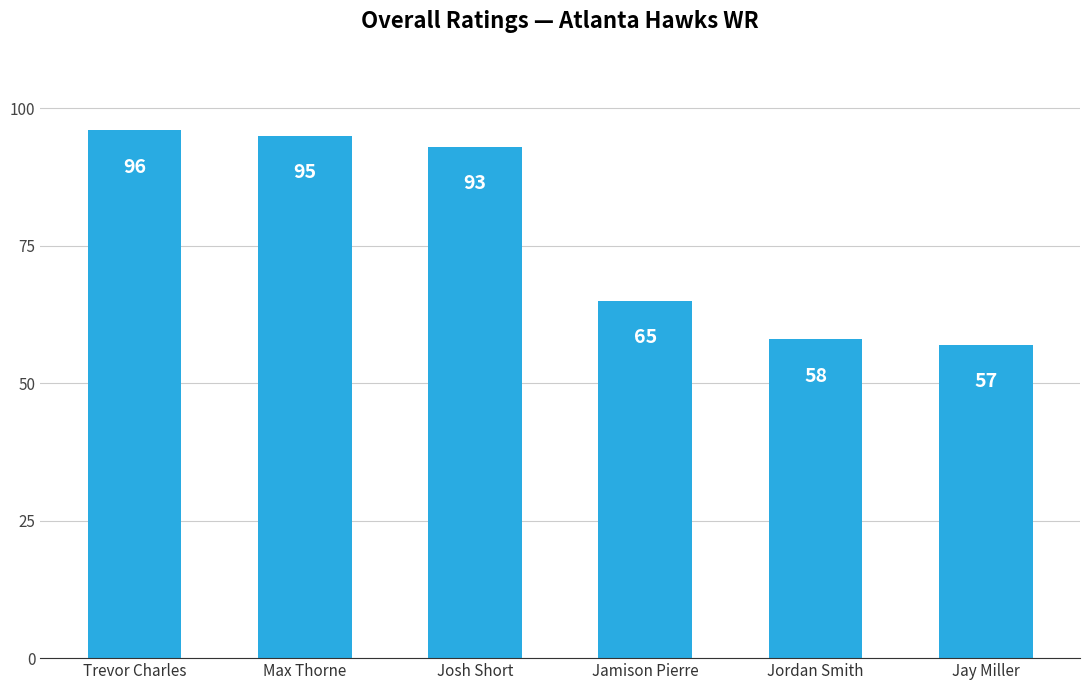

What is the greatest value displayed?

96